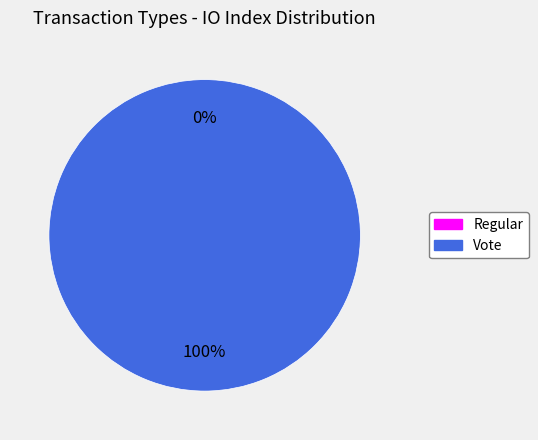

To the nearest percent, what portion does Vote represent?

100%